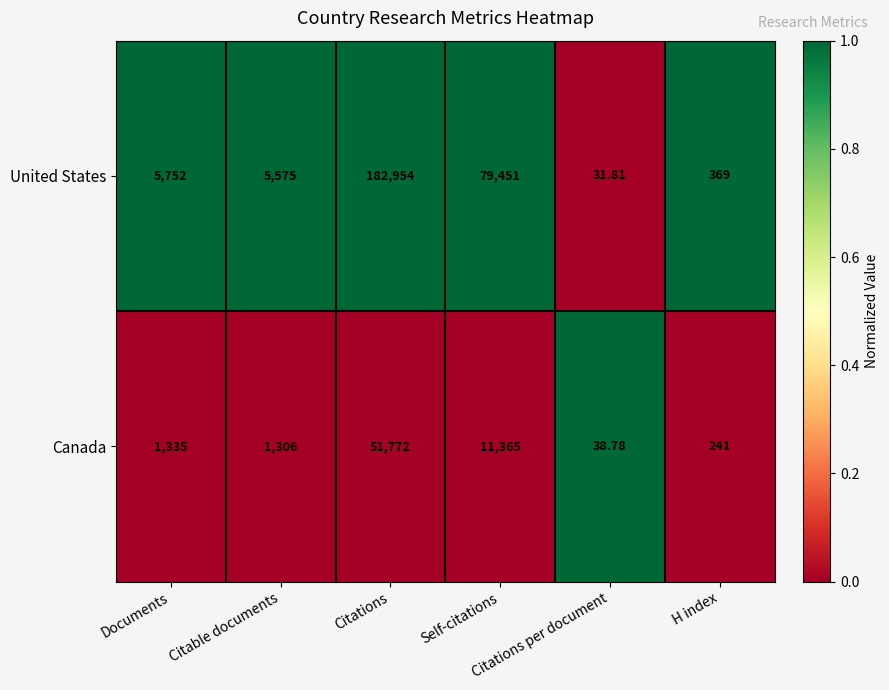

Which series has the largest total across all categories?

United States